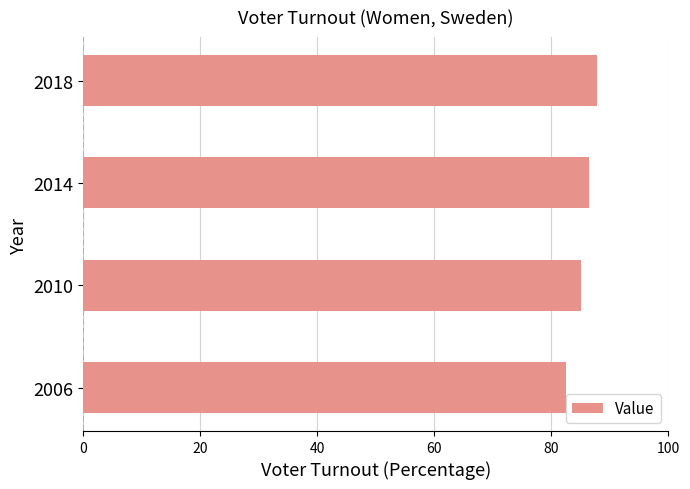

Rank the categories by value from lowest to highest.

2006, 2010, 2014, 2018